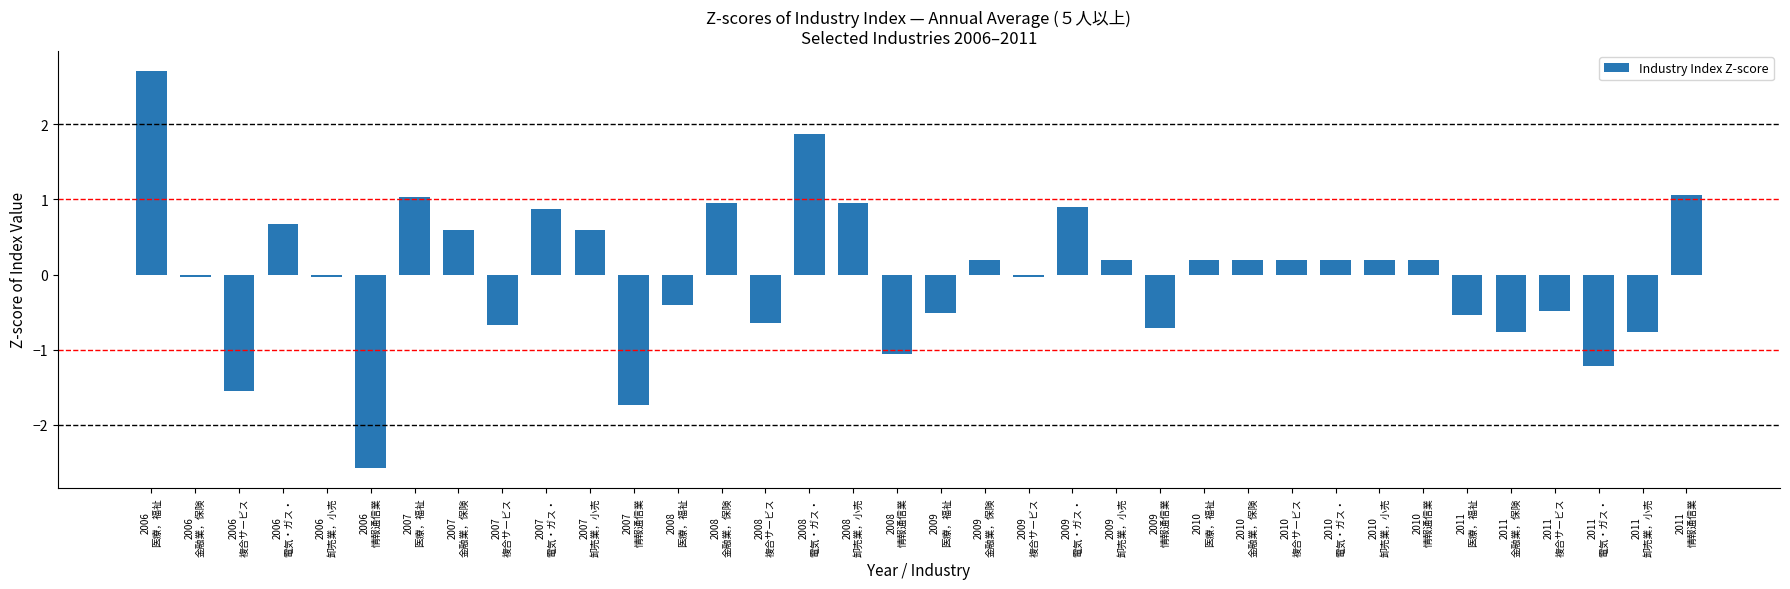

What is the label of the 21st bar from the right?

2008
電気・ガス・